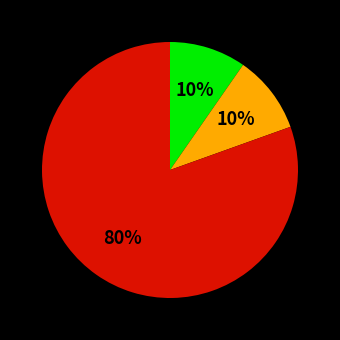

Does any single category account for the majority?

Yes